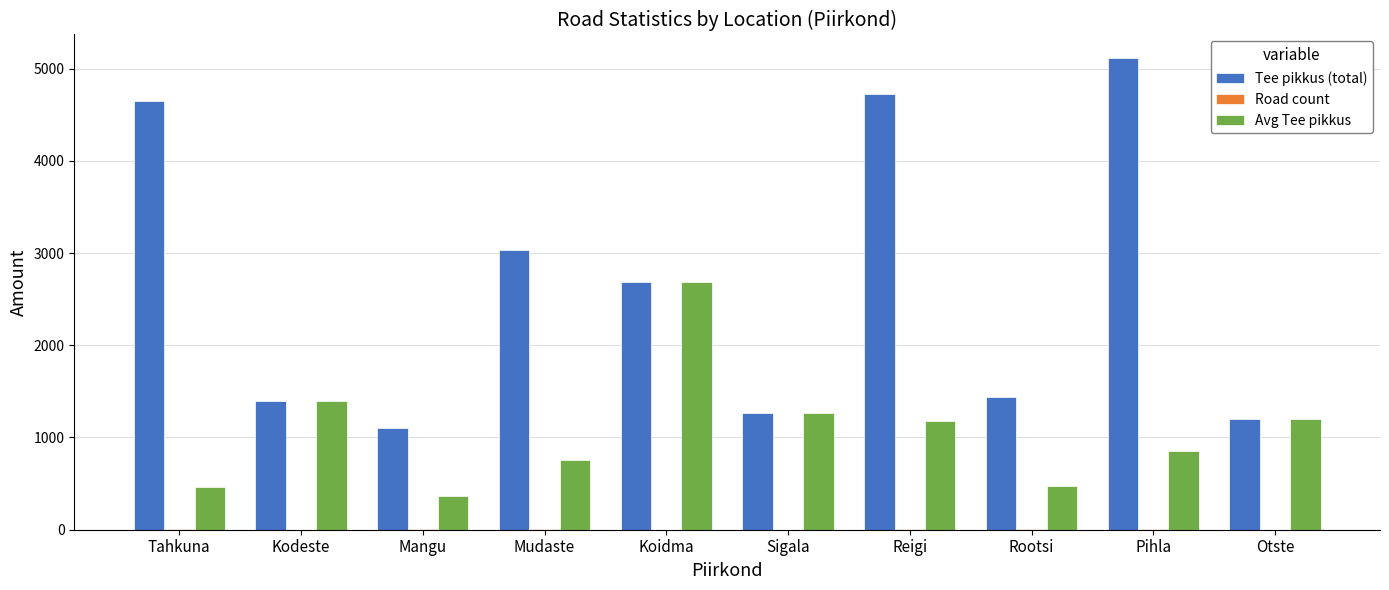

What is the maximum value shown in the chart?

5114